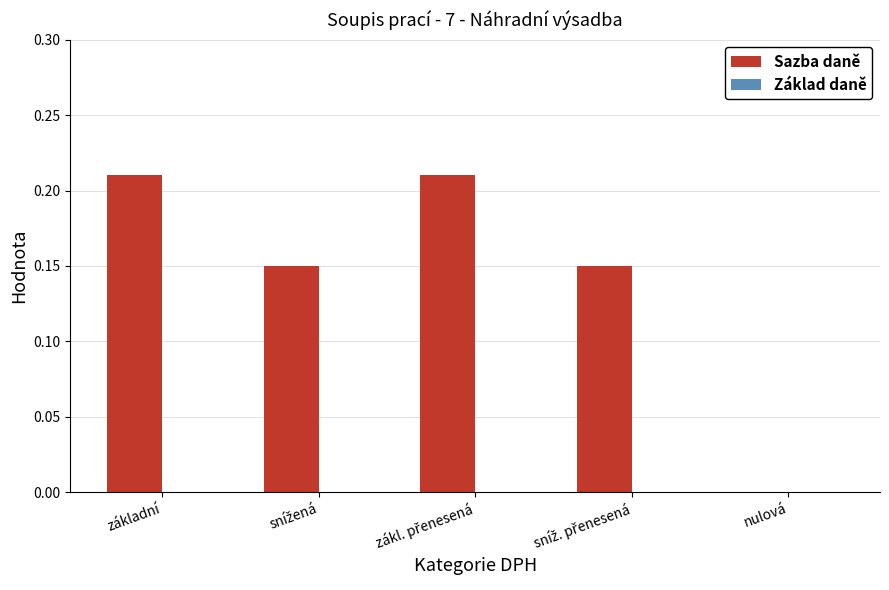

What is the sum of all values?

0.7